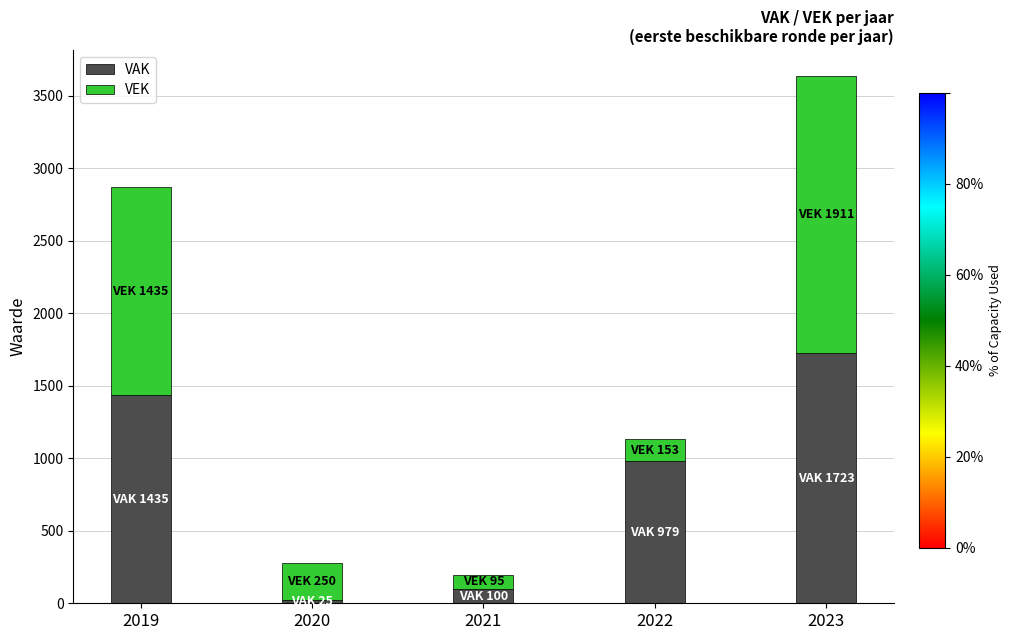

At which category is the sum across all series the highest?

2023